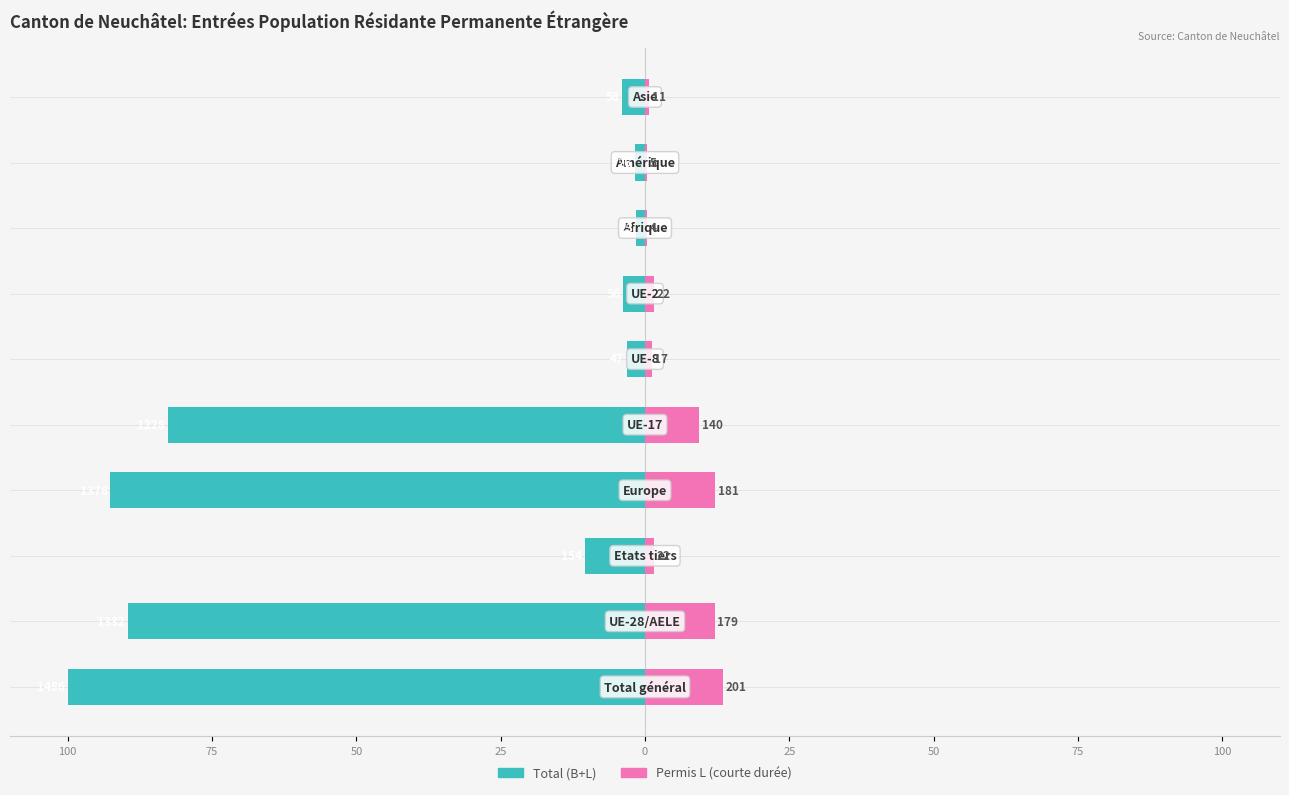

The Total (permis B+L) series shows -3.8 at 50. True or false?

True